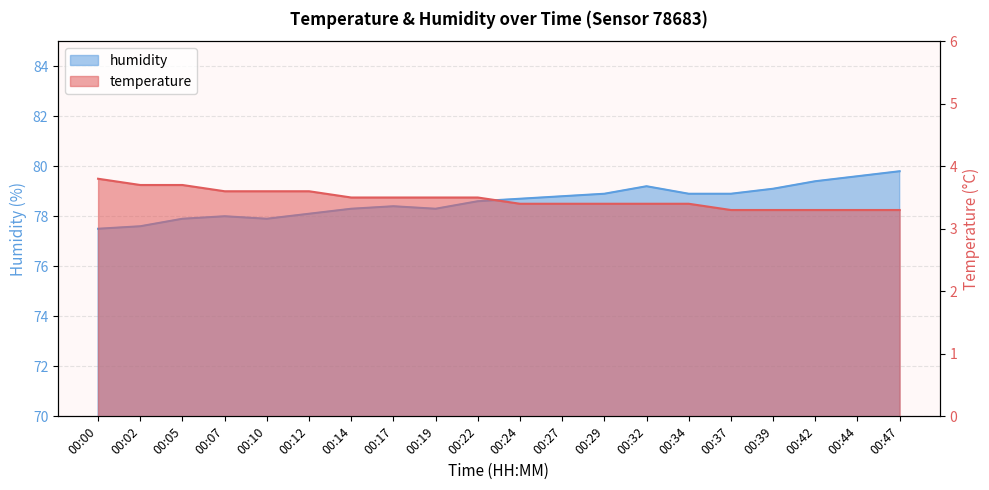

What is the smallest value displayed?

3.3